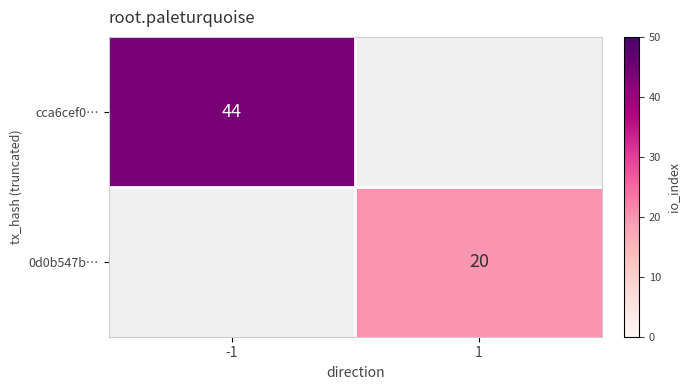

What is the maximum value shown in the chart?

44.0